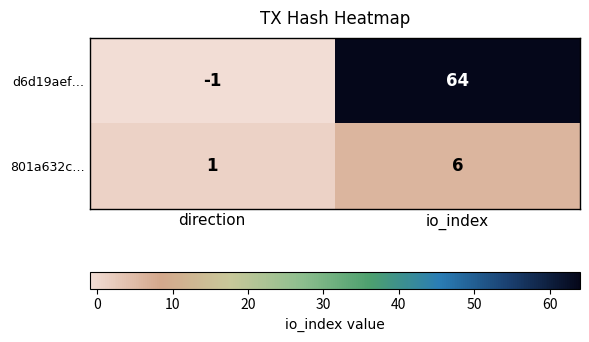

Which series has the largest total across all categories?

d6d19aef…